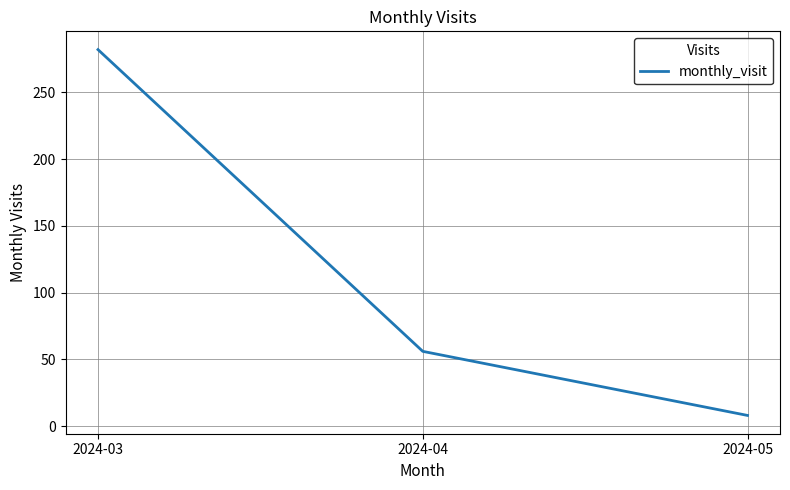

How many values are below 56?

1